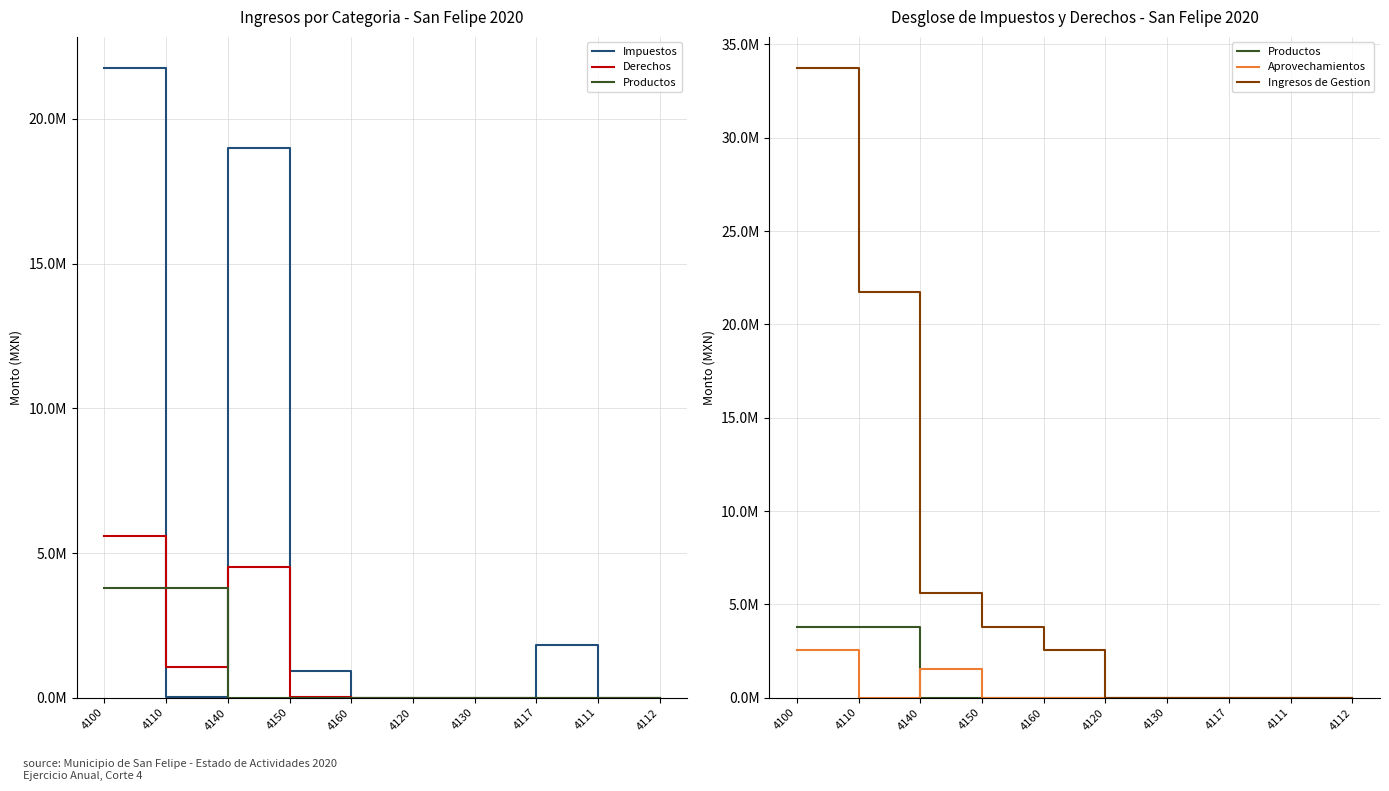

Which has a higher value, 4110 or 4150?

4150